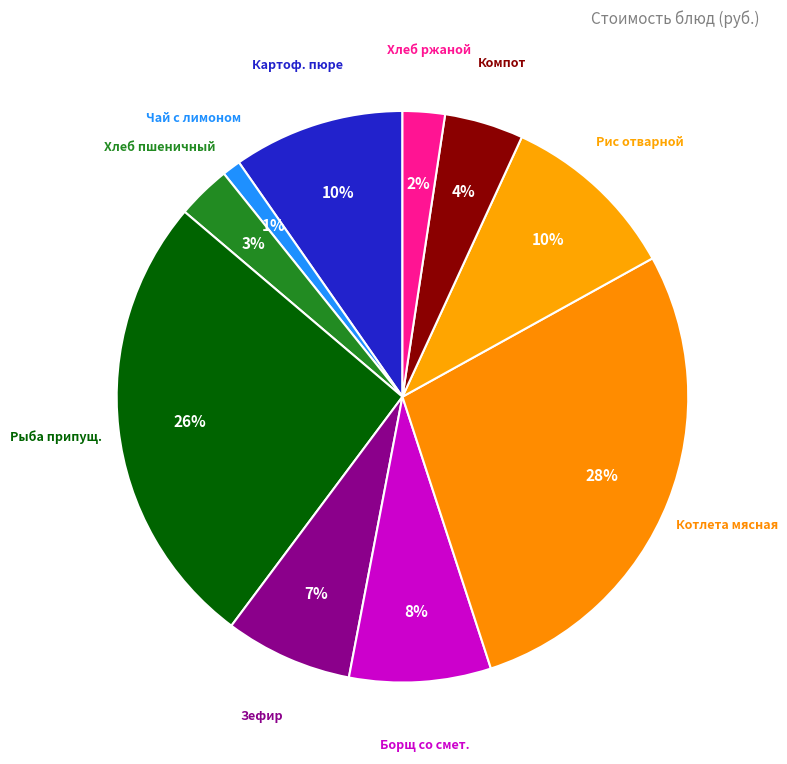

How many segments does this pie chart have?

10